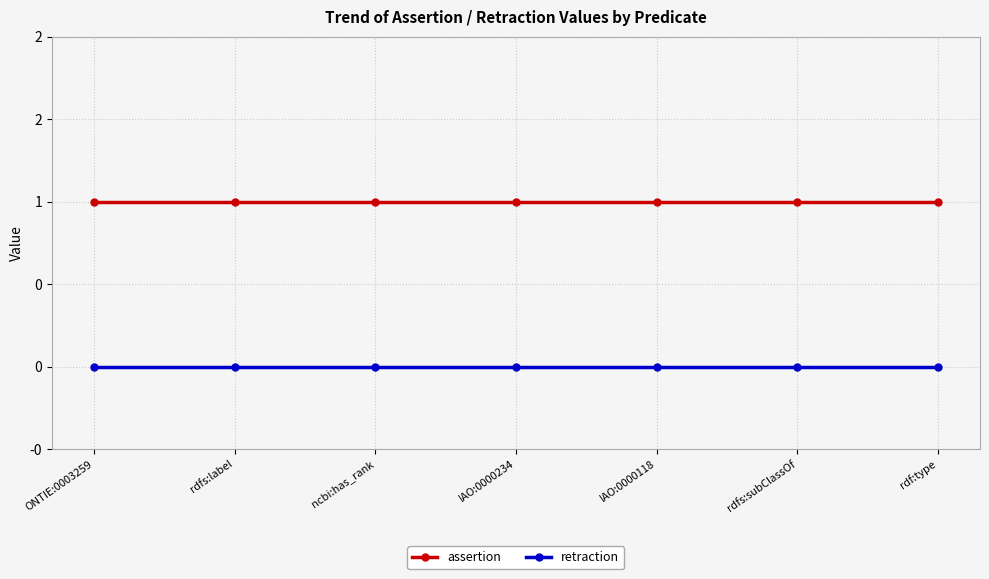

What position from the right is rdfs:label?

6